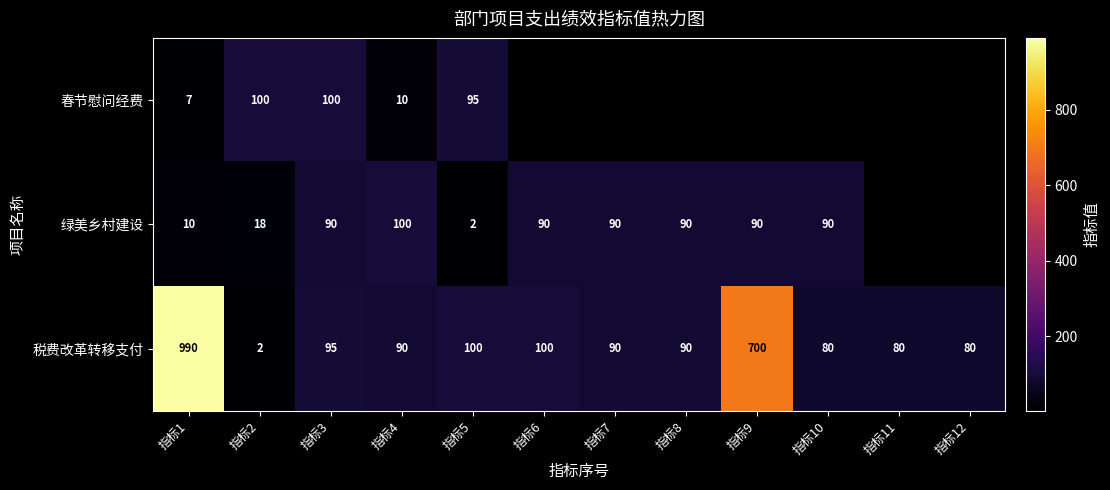

Which series changed the most between 指标1 and 指标5?

税费改革转移支付